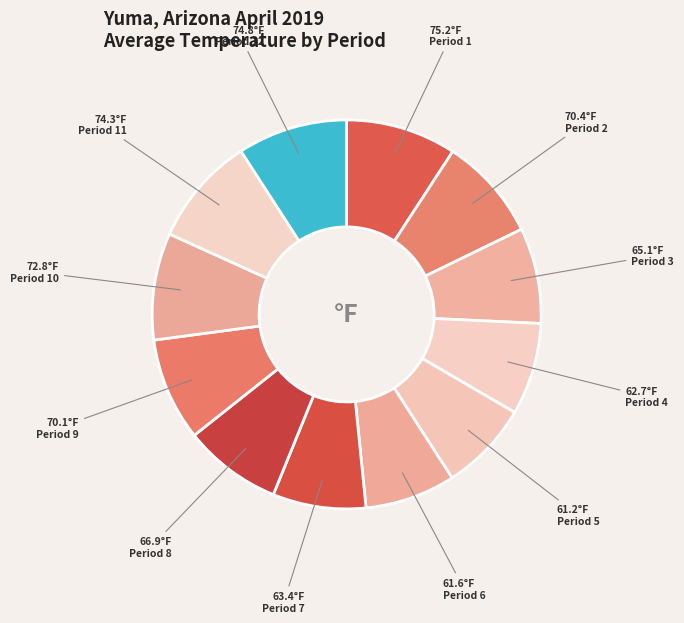

True or false: Period 5 accounts for 7% of the total.

True